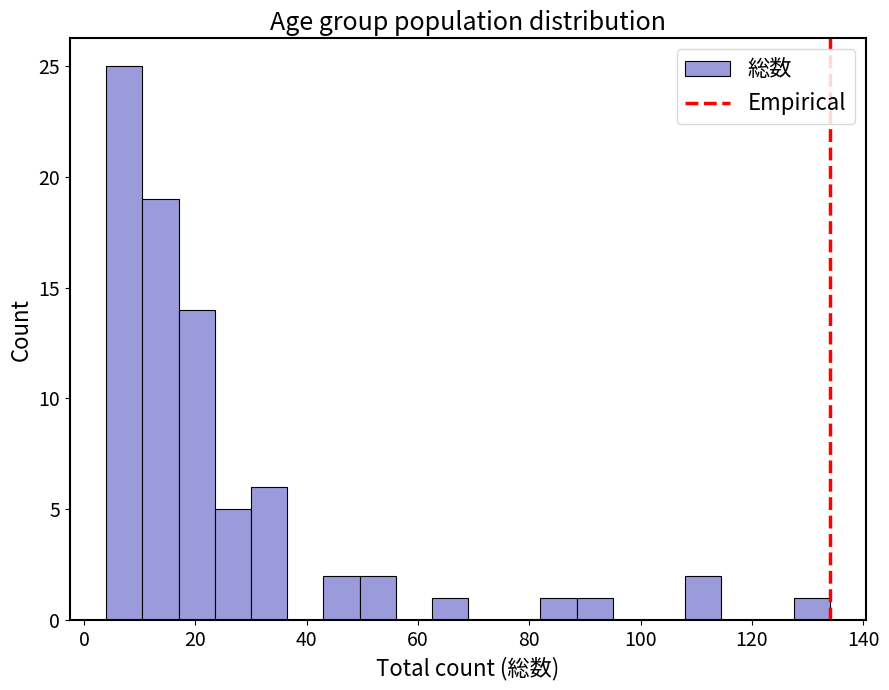

Around what value on the x-axis is the tallest bar? Give the approximate position of its centre, as read against the axis.

8